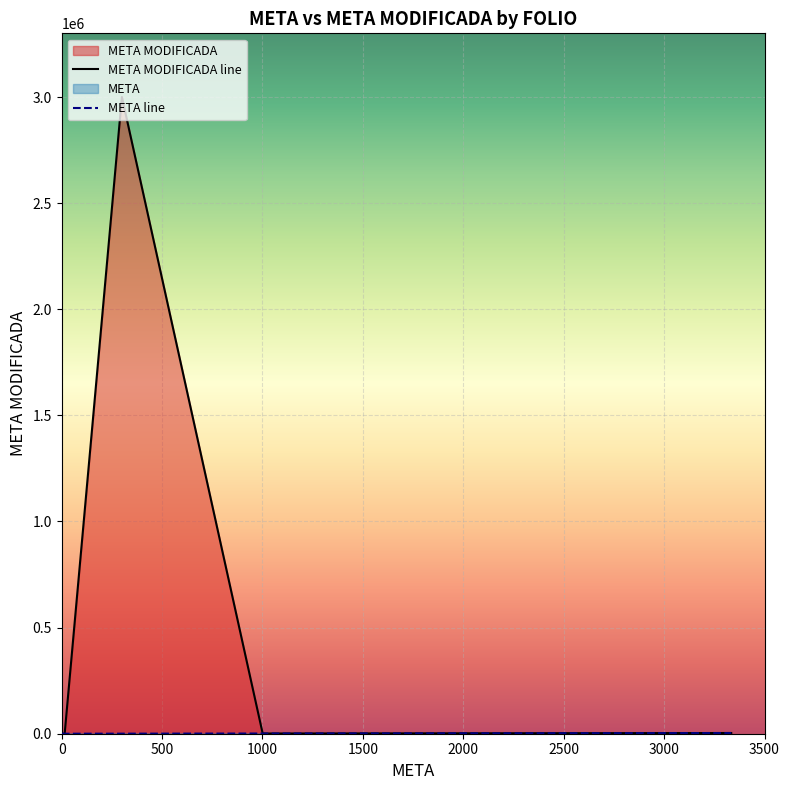

At which category is the sum across all series the highest?

CAM190101508976